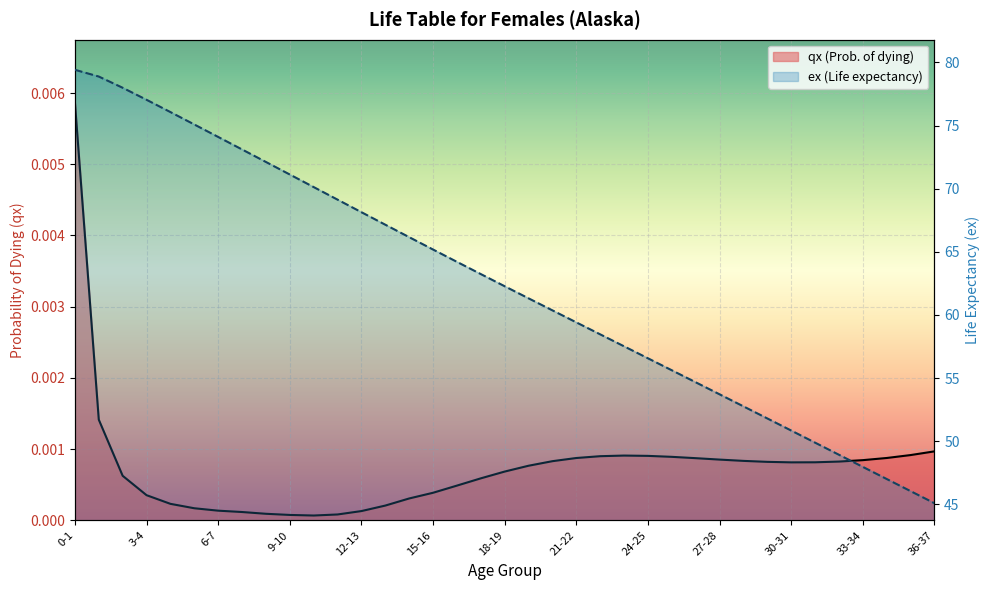

List the series in order of their peak value, lowest first.

qx (Prob. of dying), ex (Life expectancy)